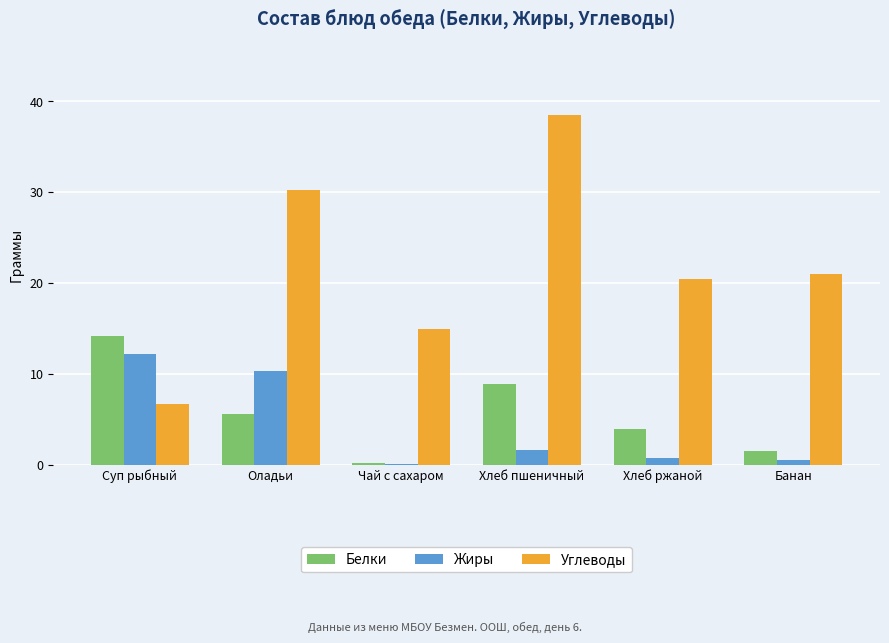

At which category is the sum across all series the highest?

Хлеб пшеничный